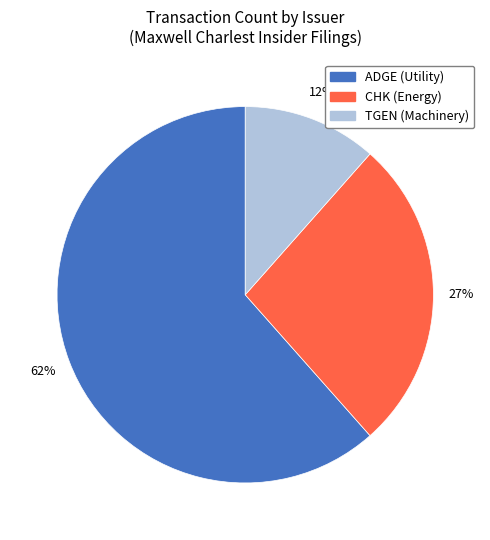

What percentage is the CHK slice, to the nearest percent?

27%